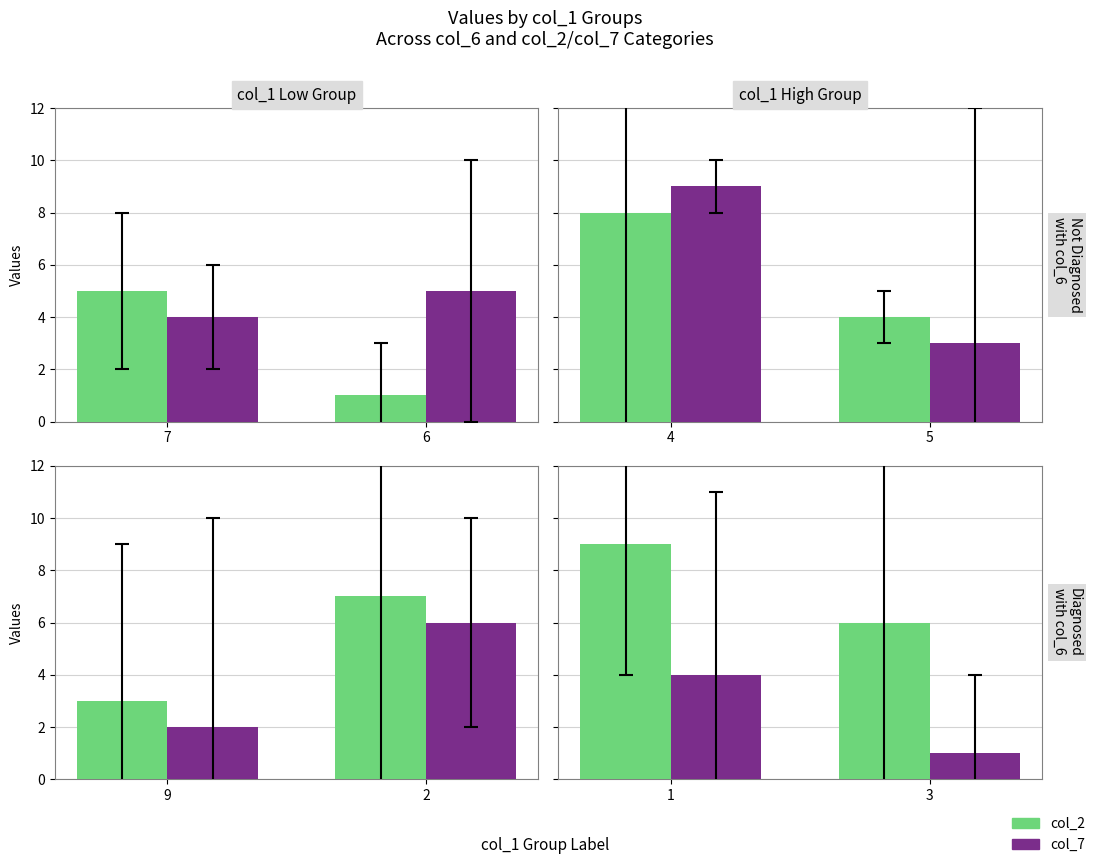

Which has a higher value, 3 or 1?

1